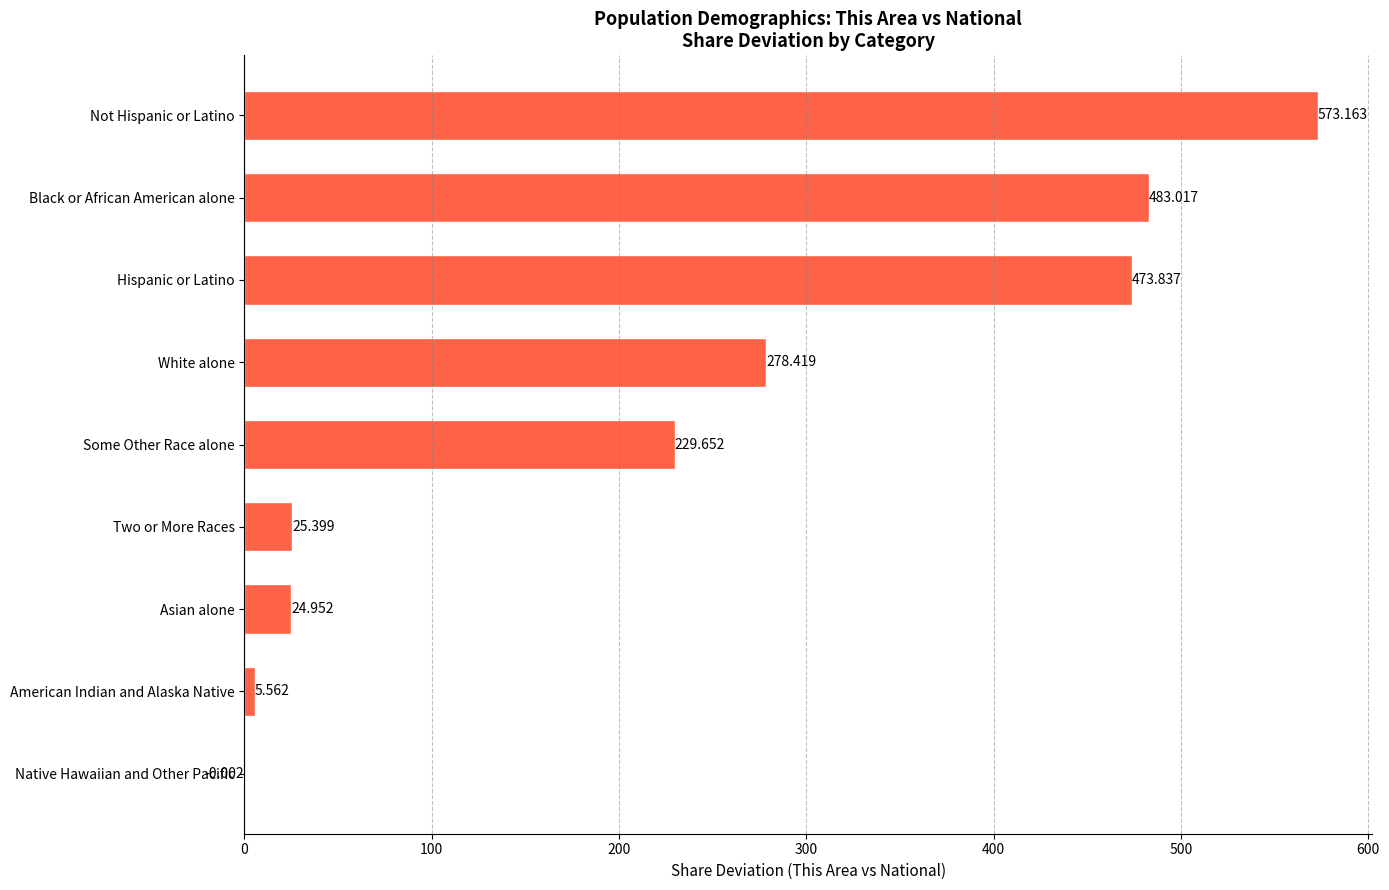

Are the bars horizontal?

Yes